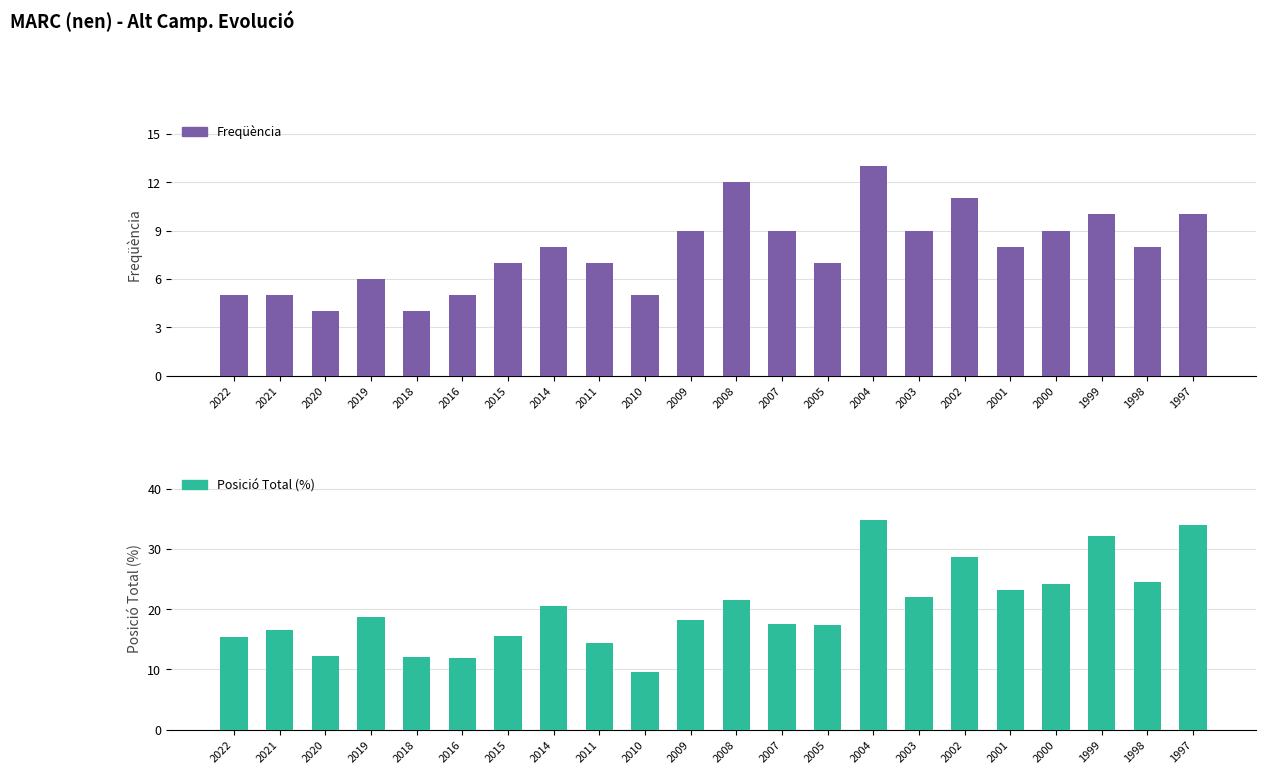

List the series in order of their peak value, highest first.

Posició Total (%), Freqüència